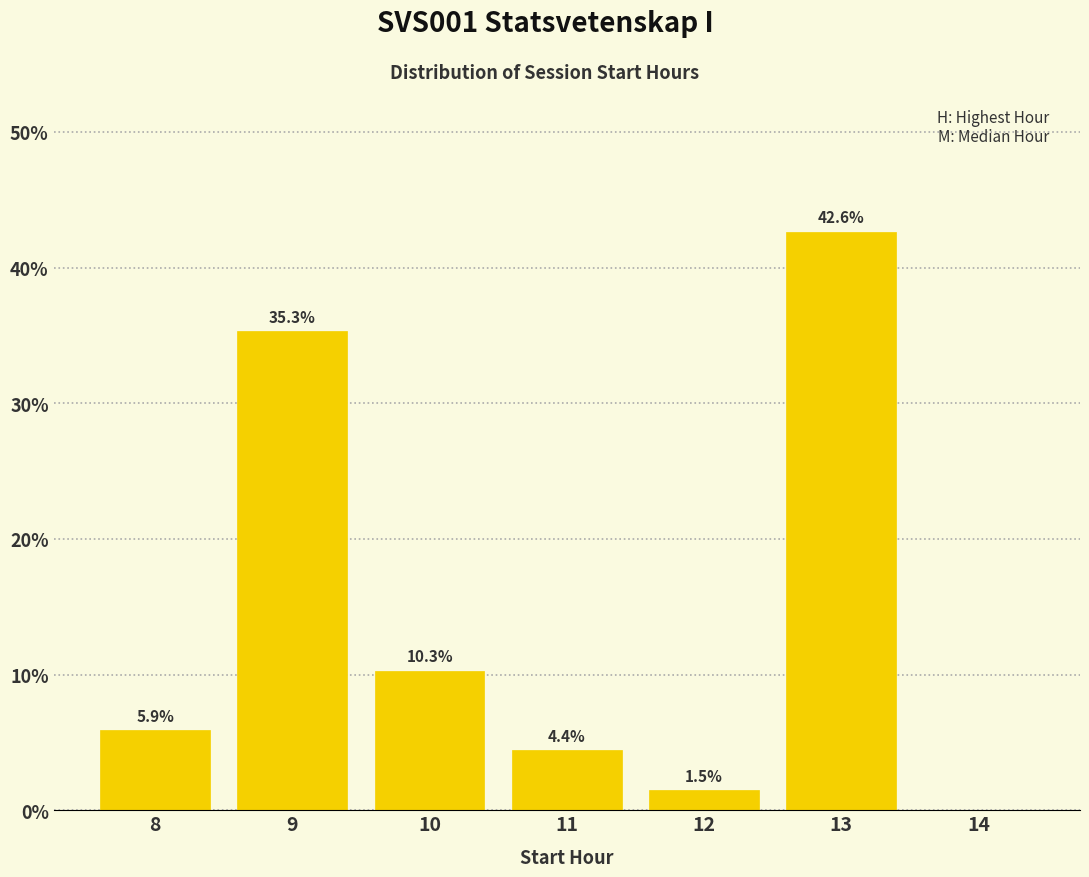

Reading right to left, extract all data points from this chart.

14=0.0	13=42.6	12=1.5	11=4.4	10=10.3	9=35.3	8=5.9